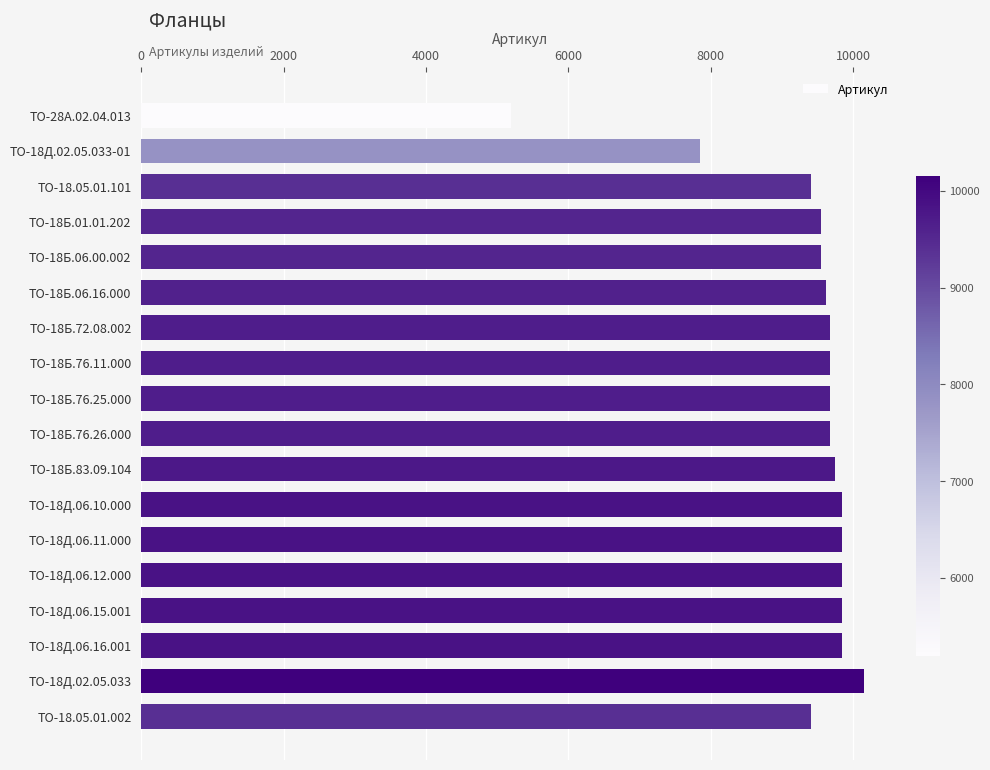

Read the value at ТО-18Д.06.15.001.

9841